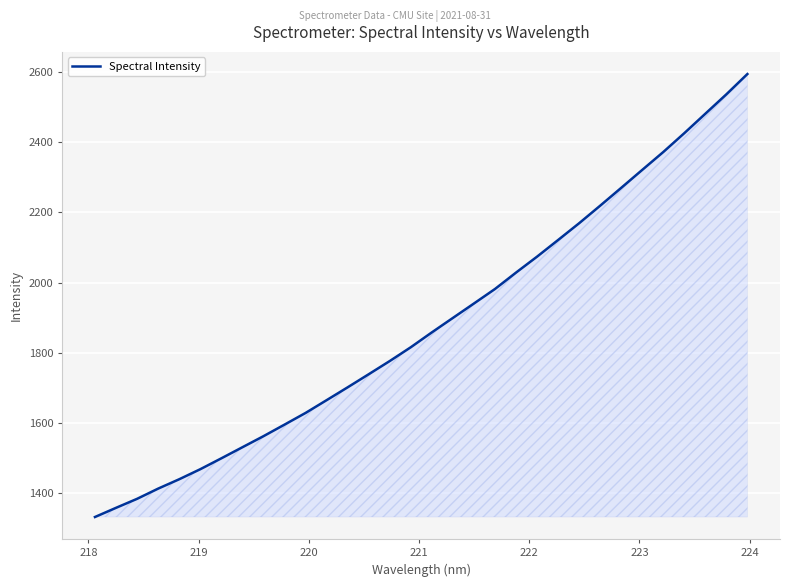

What is the greatest value displayed?

2594.4